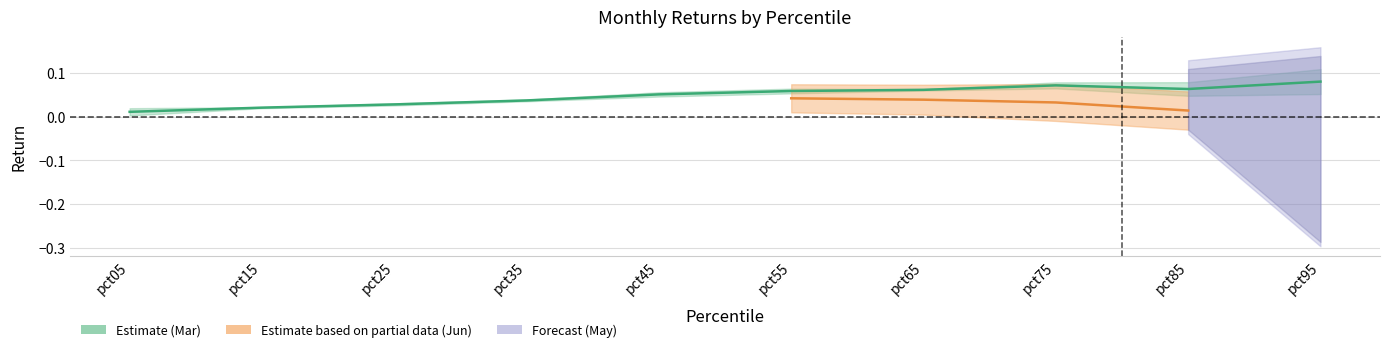

True or false: the data shows 0.0 at pct25.

True